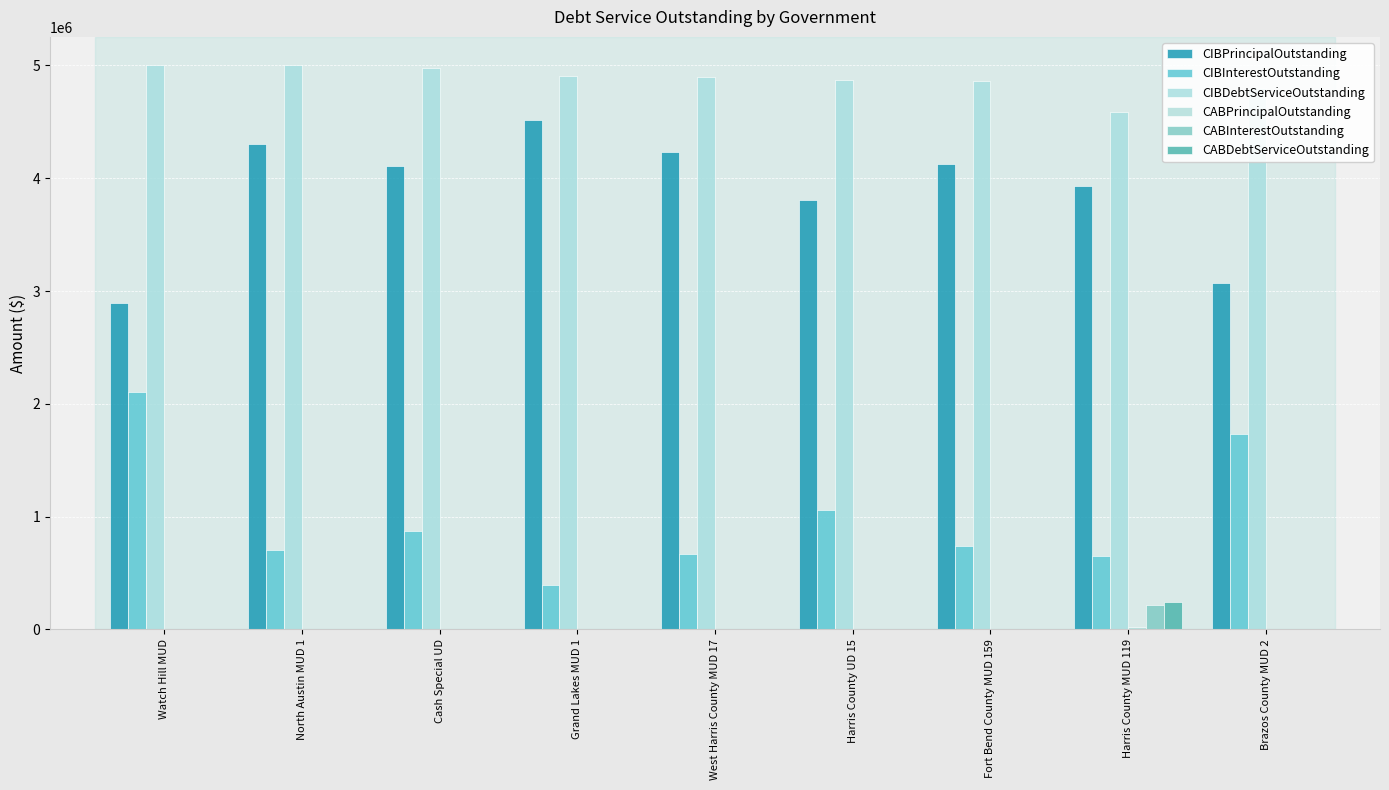

Is it true that CIBDebtServiceOutstanding equals 8266773.1 at Watch Hill MUD?

False